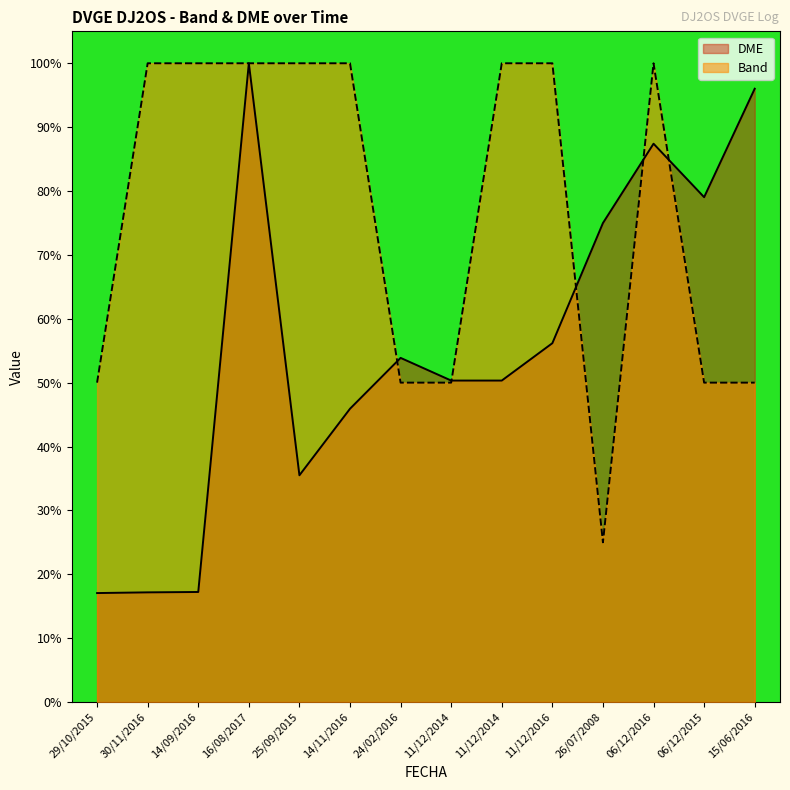

Which series has the largest range (max minus min)?

DME